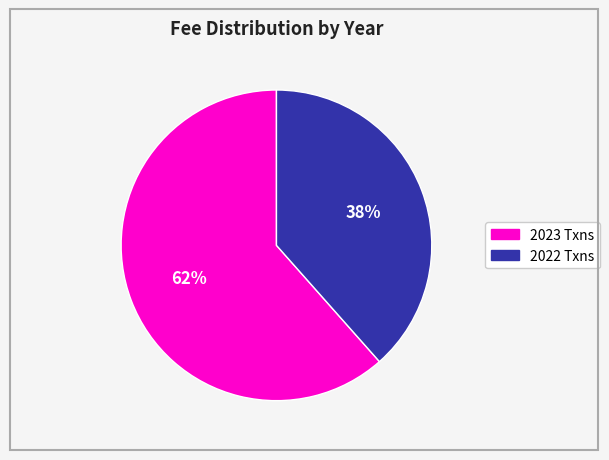

To the nearest percent, what is the average slice percentage?

50%